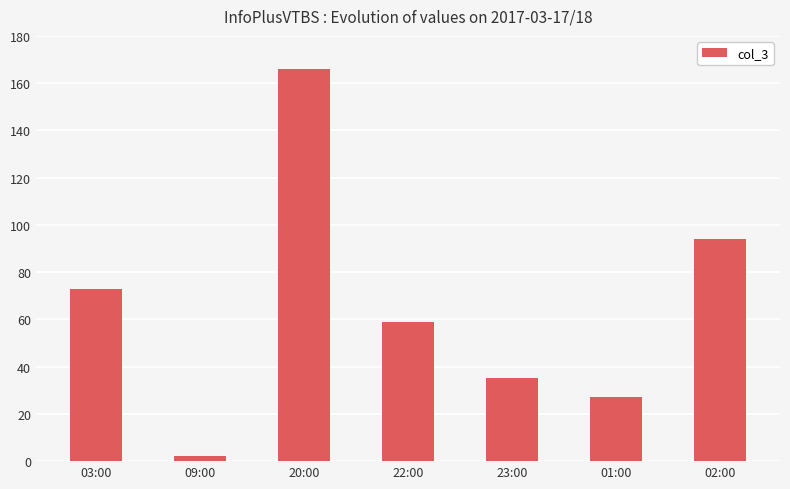

How many values are below 59?

3